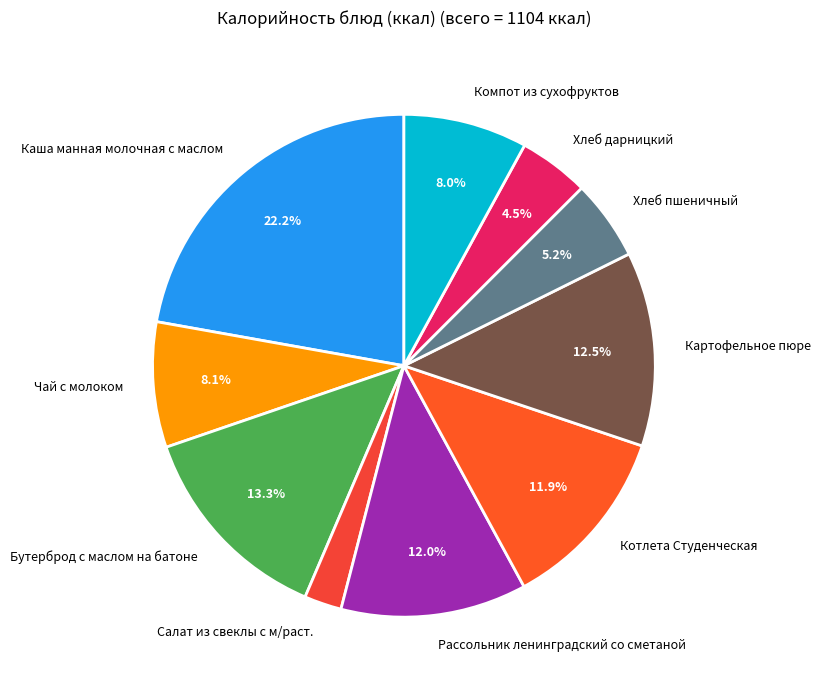

Which category has the biggest portion of the pie?

Каша манная молочная с маслом